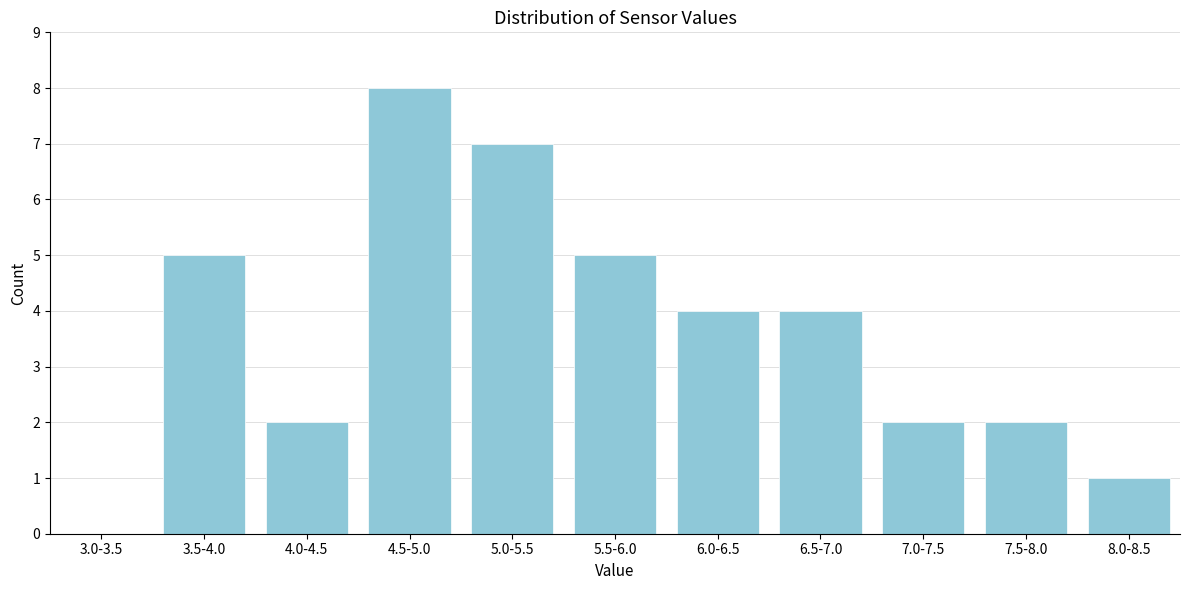

Reading left to right, extract all data points from this chart.

3.0-3.5=0	3.5-4.0=5	4.0-4.5=2	4.5-5.0=8	5.0-5.5=7	5.5-6.0=5	6.0-6.5=4	6.5-7.0=4	7.0-7.5=2	7.5-8.0=2	8.0-8.5=1